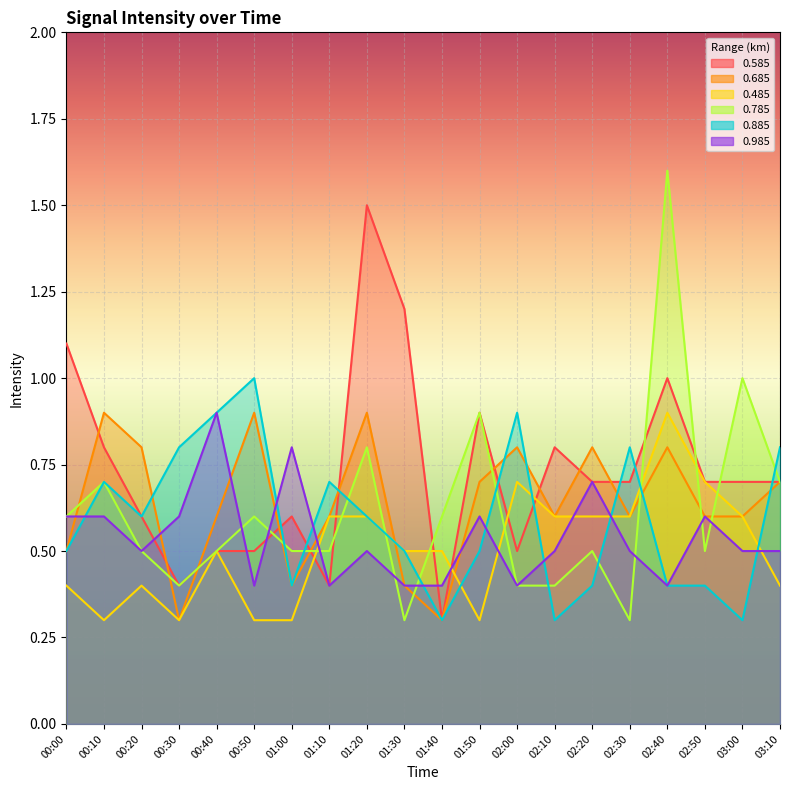

What is the value of the 0.785 point at the 17th from the left?

1.6